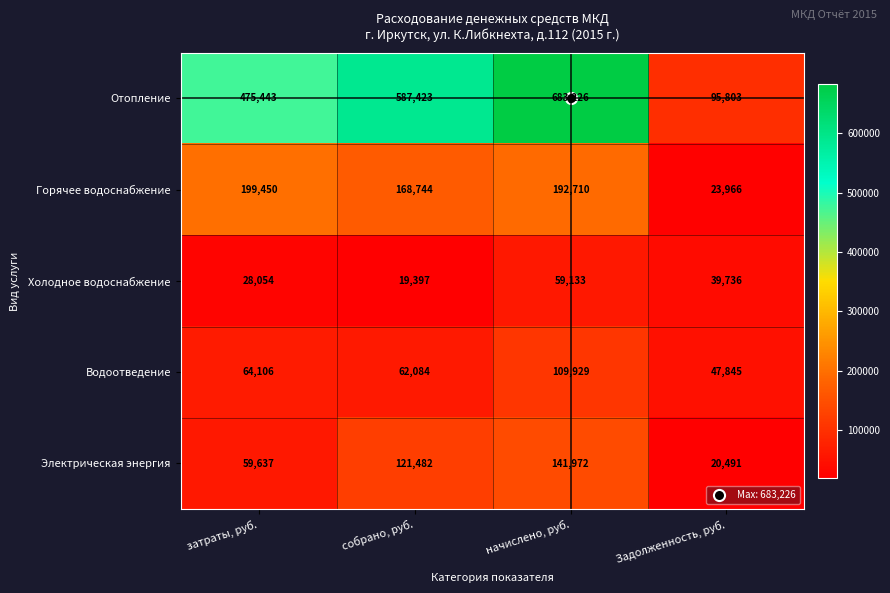

Between начислено, руб. and Задолженность, руб., which series saw the biggest shift?

Отопление